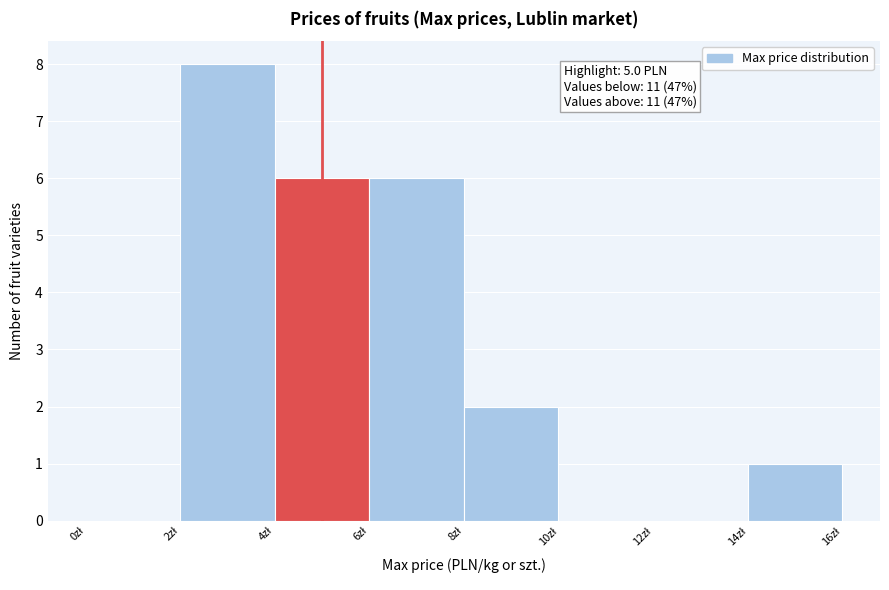

Which range on the x-axis has the tallest bar?

2 to 4